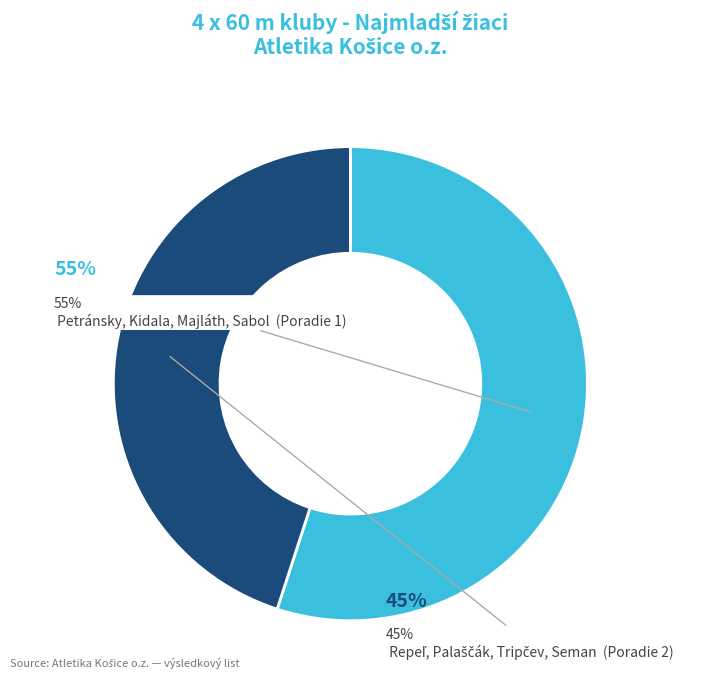

Is there any slice that represents more than half of the pie?

Yes